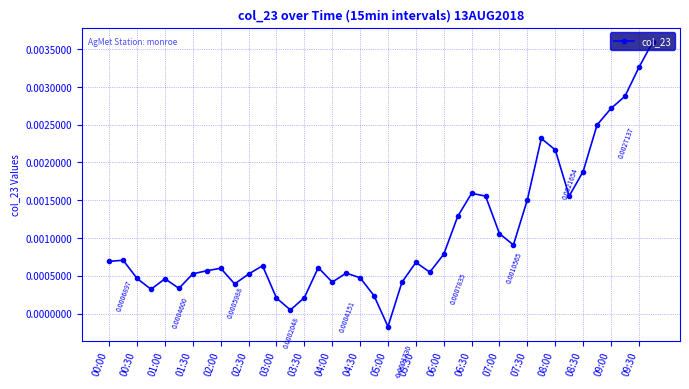

True or false: there are more than 2 points higher than both neighbors.

True